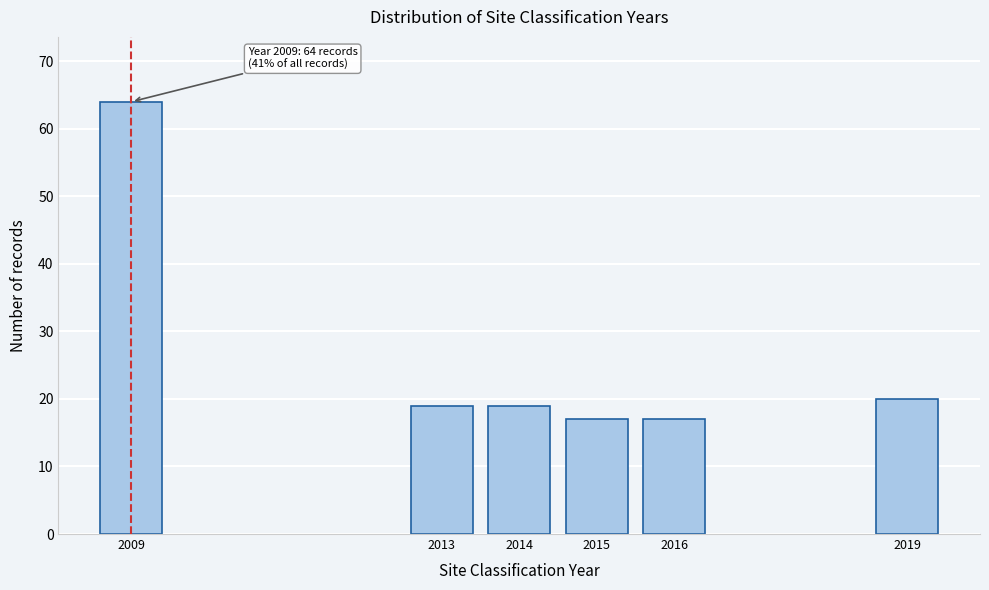

Reading left to right, extract all data points from this chart.

64	19	19	17	17	20